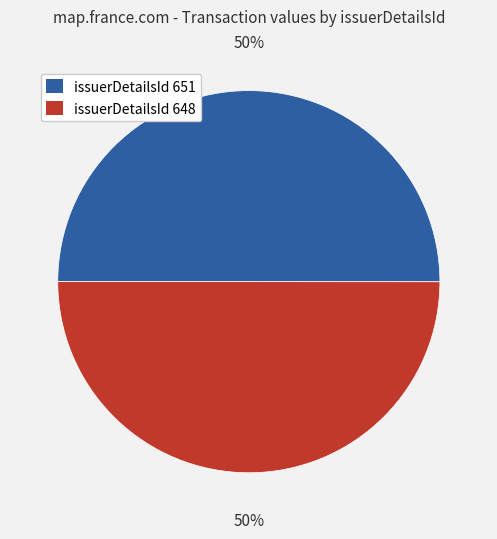

Count the number of slices in the pie.

2